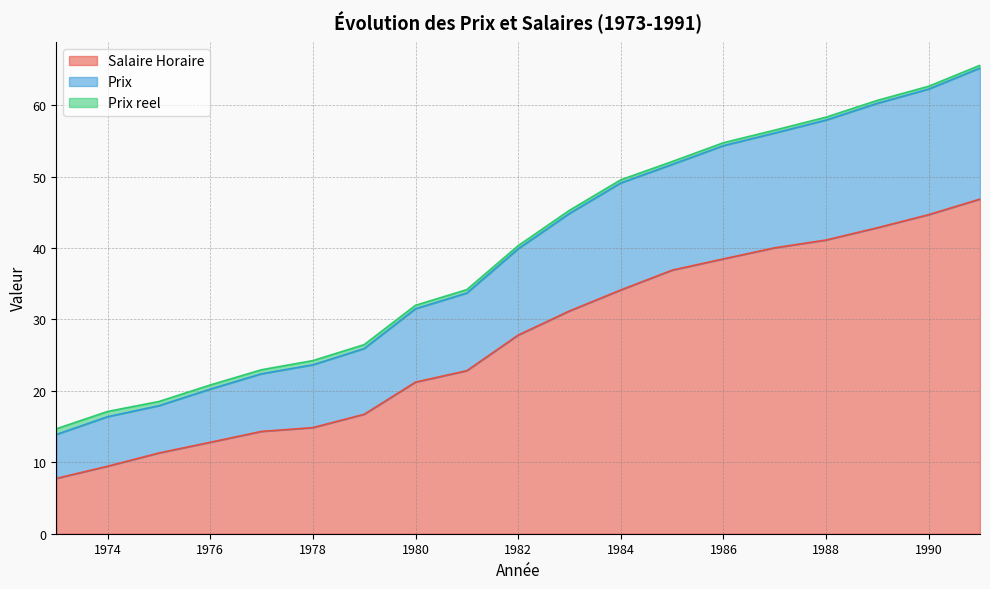

What are all the series names shown in the legend?

Salaire Horaire, Prix, Prix reel